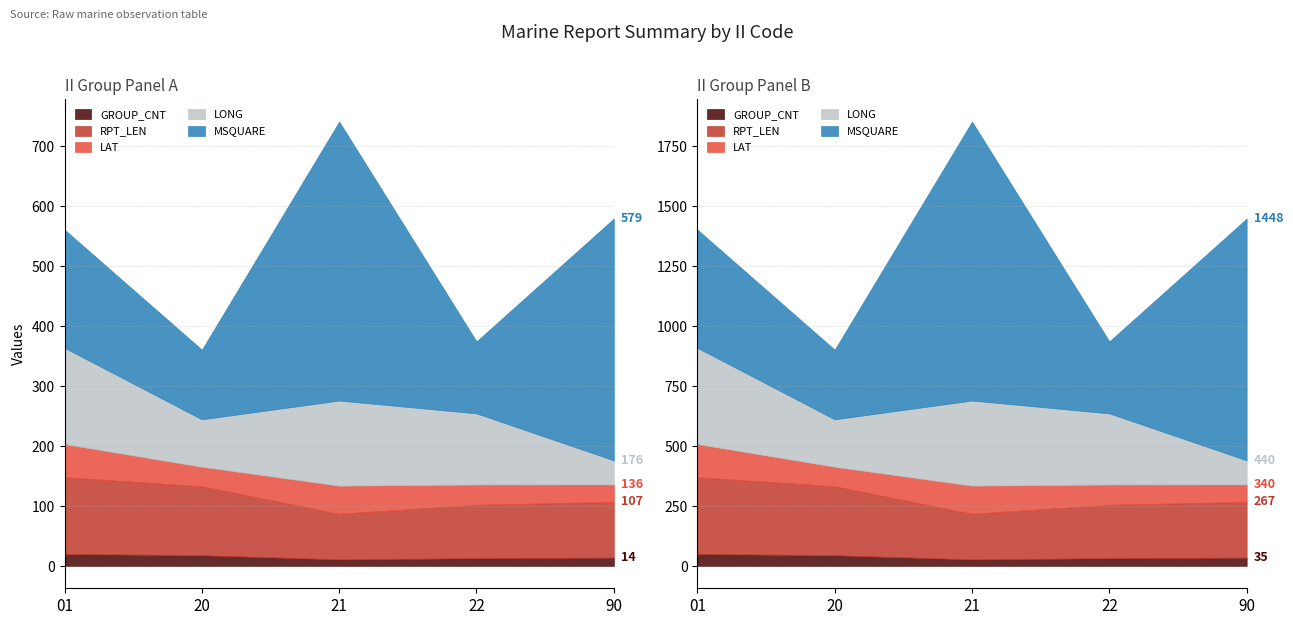

At which category does GROUP_CNT reach its first local valley?

21